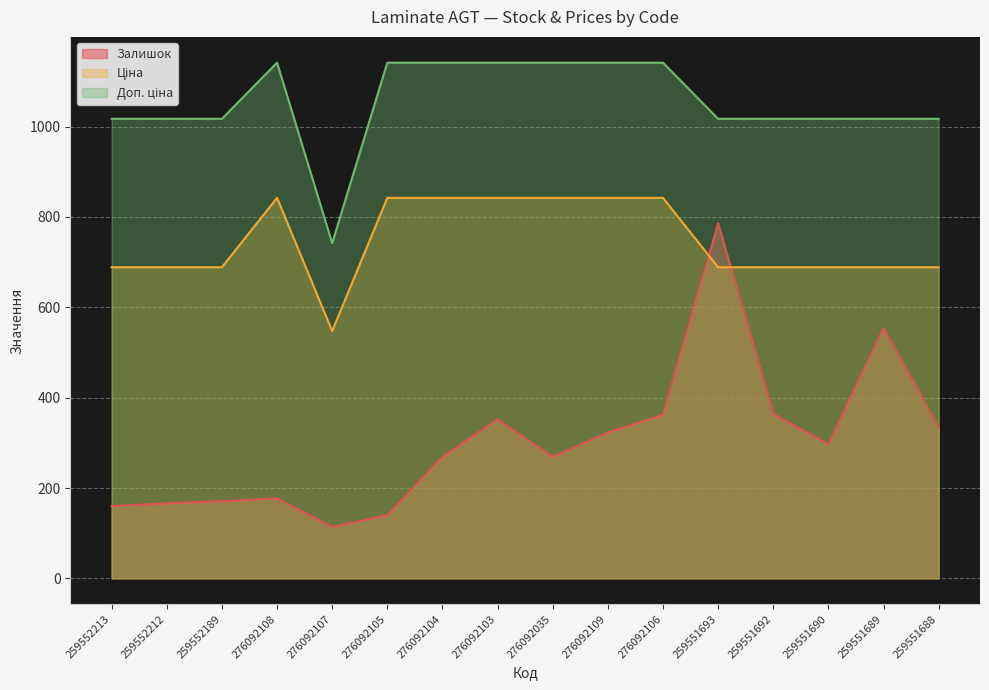

What is the value of the Залишок point at the 11th from the left?

362.0